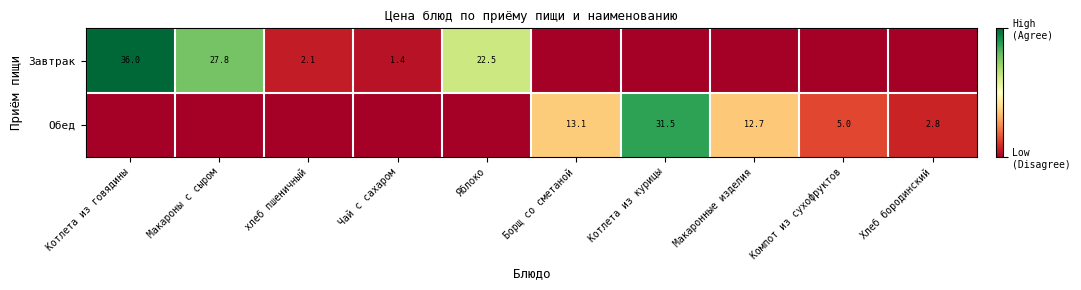

True or false: Завтрак has a value of 42.0 at Макароны с сыром.

False